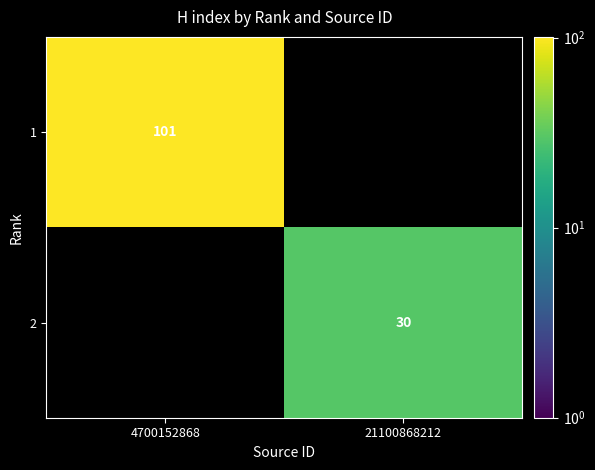

True or false: 2 has a value of 30 at 21100868212.

True